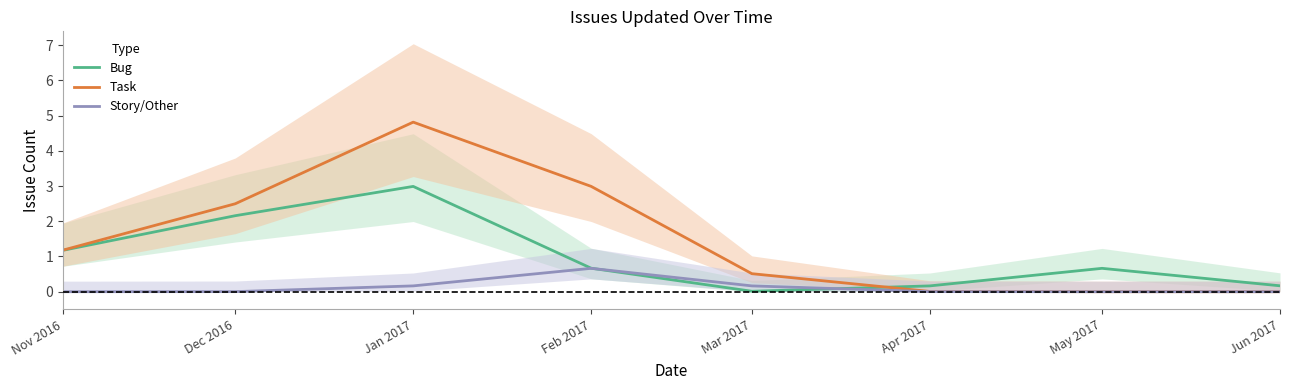

Which category has the highest value in the Task series?

Jan 2017